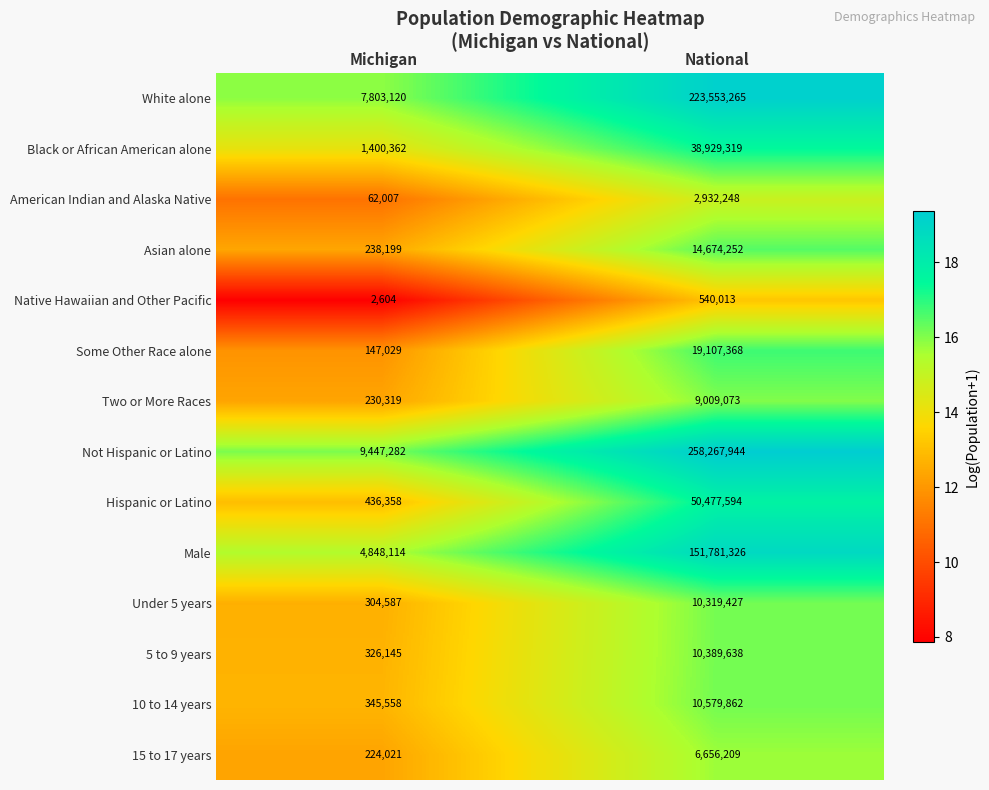

How many series are shown in this chart?

14